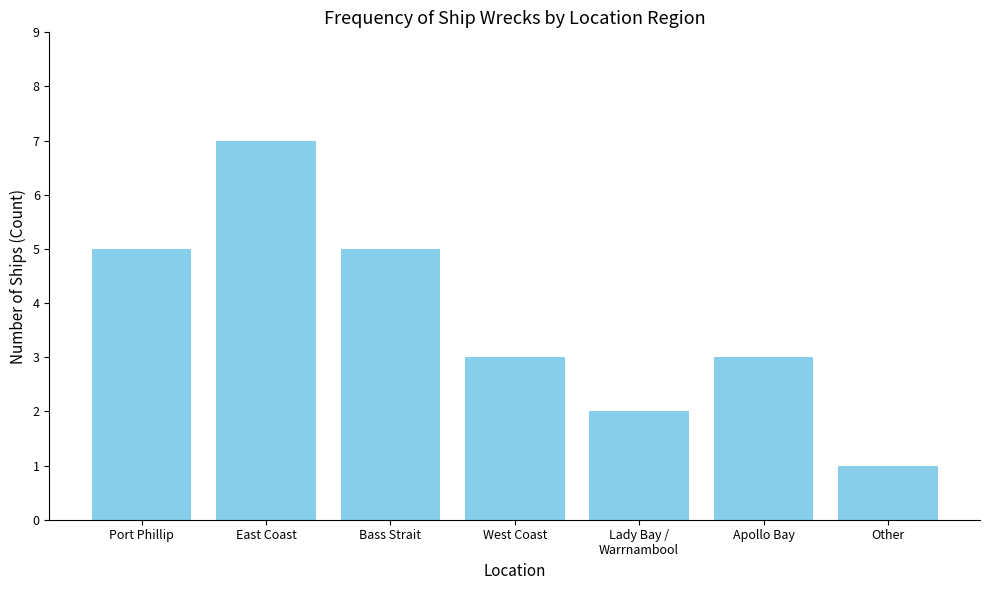

What value does the data have at West Coast?

3